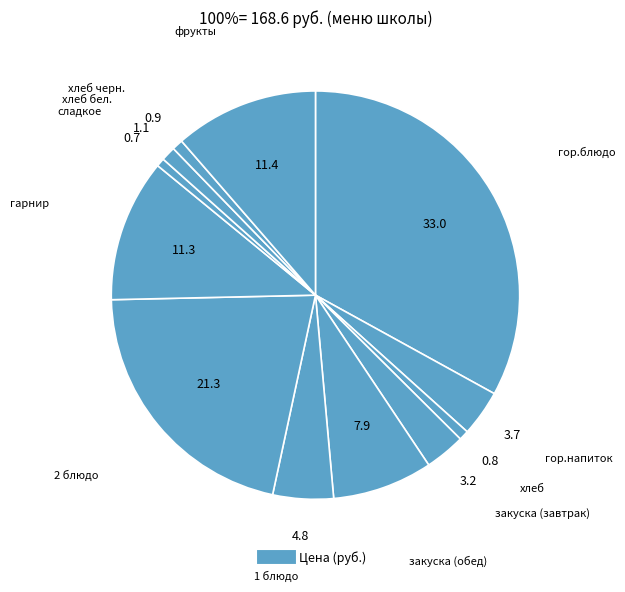

How many slices are in this pie chart?

12